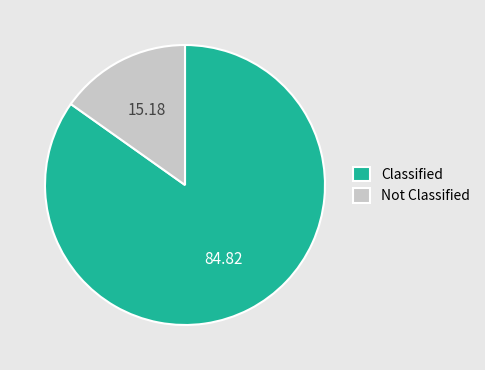

Is the sum of Not Classified and Classified greater than half?

Yes